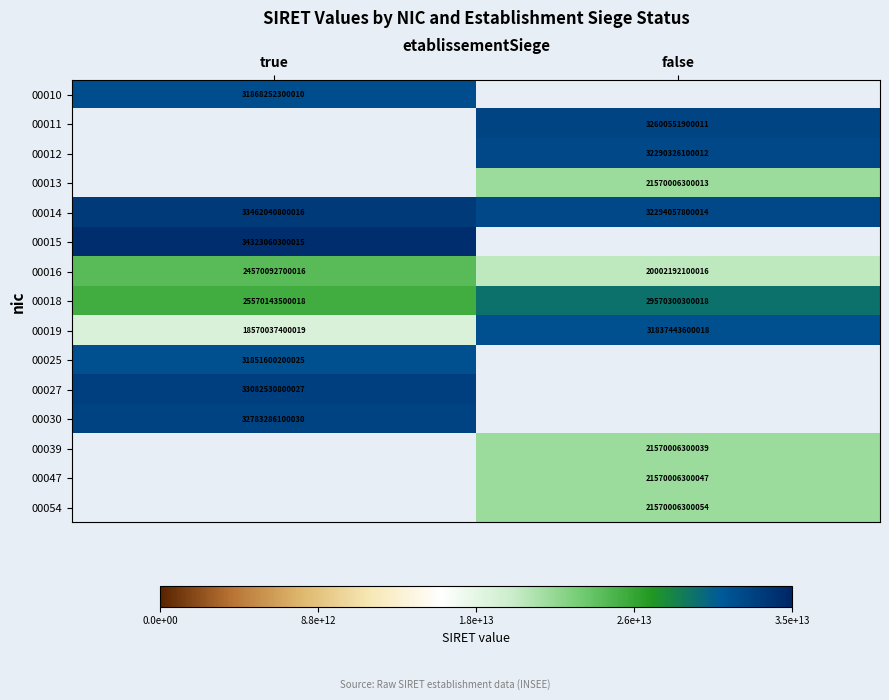

True or false: 00019 has a value of 31837443600018 at false.

True